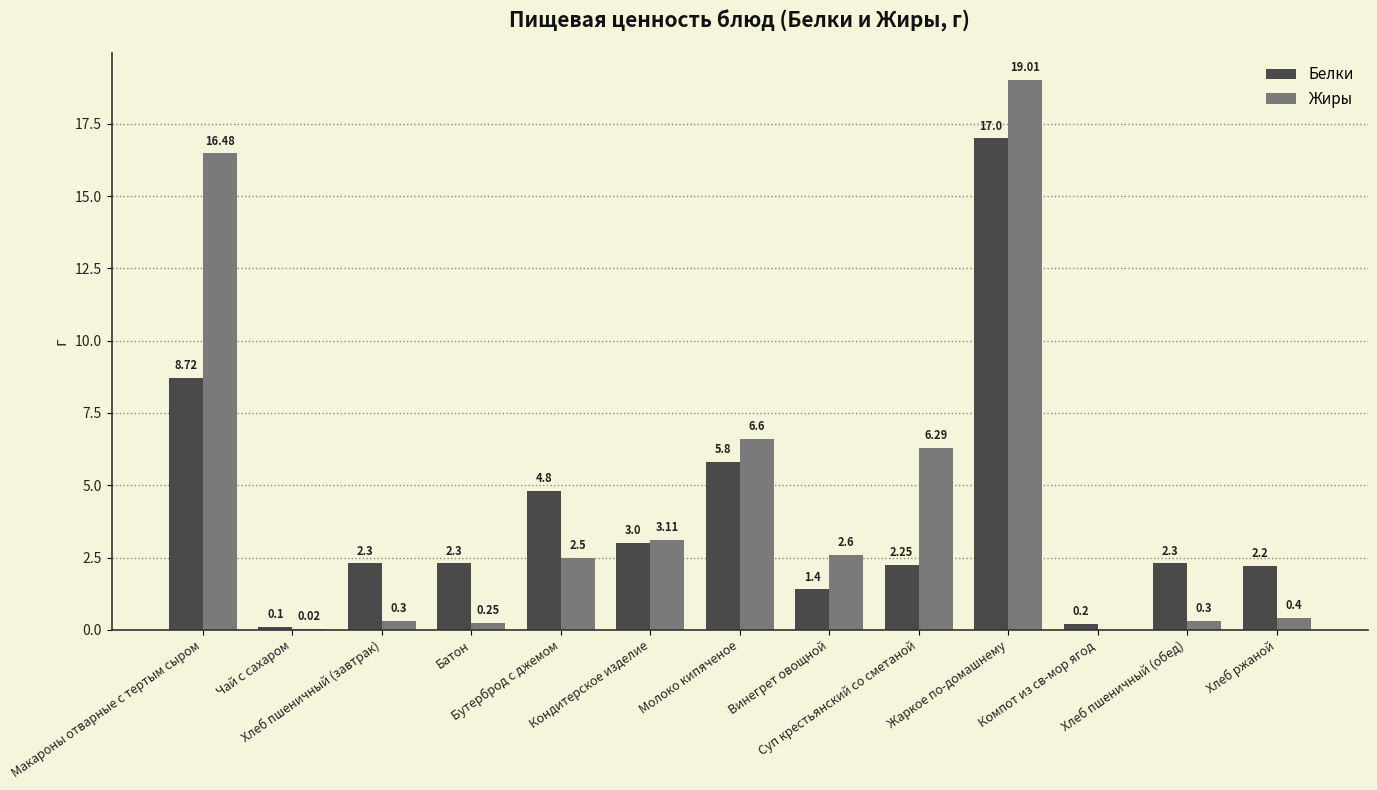

Rank the categories by Жиры value from lowest to highest.

Компот из св-мор ягод, Чай с сахаром, Батон, Хлеб пшеничный (завтрак), Хлеб пшеничный (обед), Хлеб ржаной, Бутерброд с джемом, Винегрет овощной, Кондитерское изделие, Суп крестьянский со сметаной, Молоко кипяченое, Макароны отварные с тертым сыром, Жаркое по-домашнему